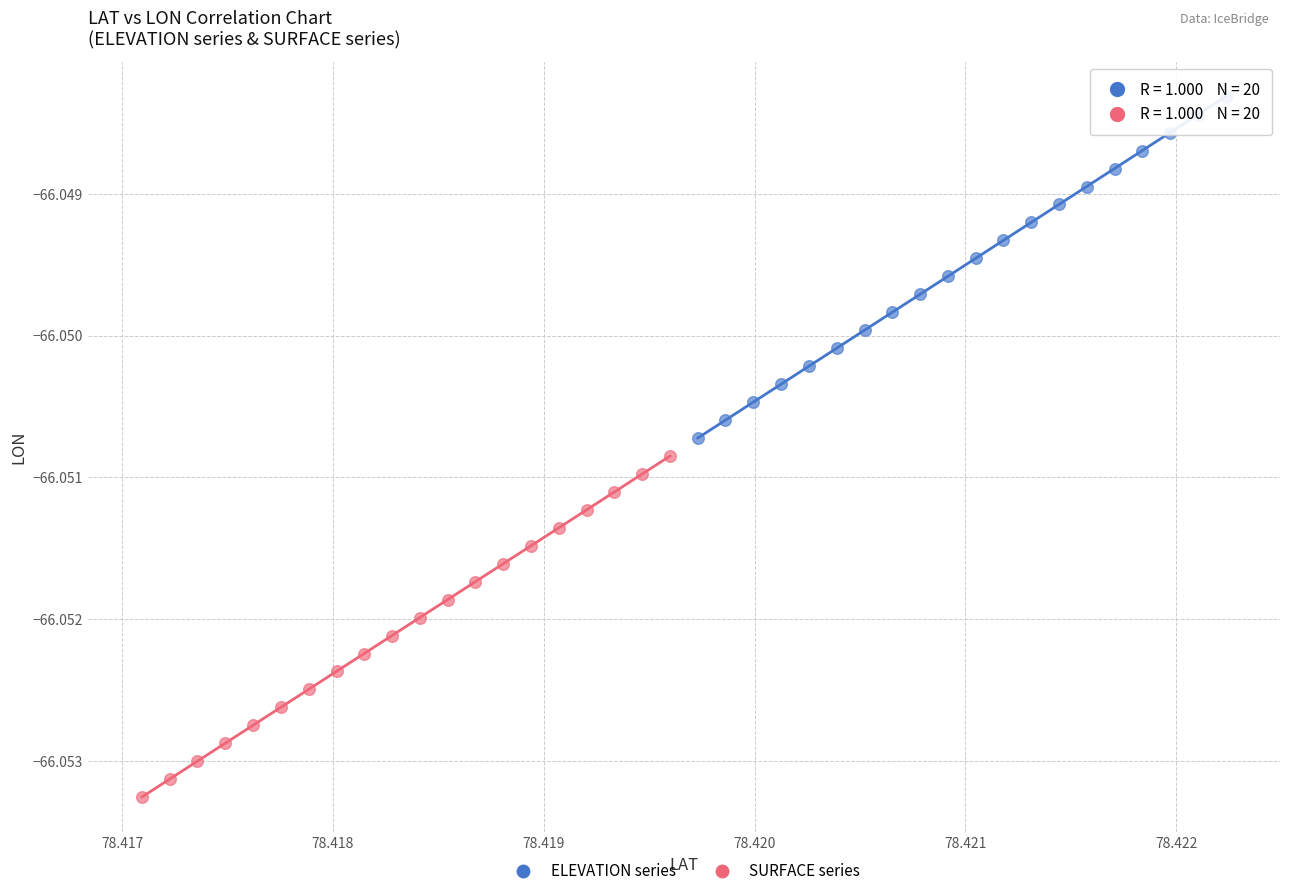

Which series reaches the maximum Y coordinate?

ELEVATION series